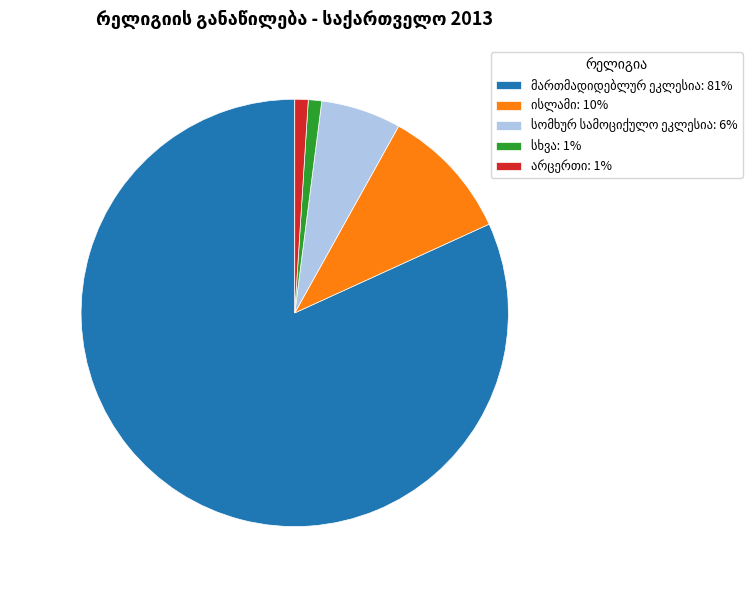

Is there a majority slice in this chart?

Yes